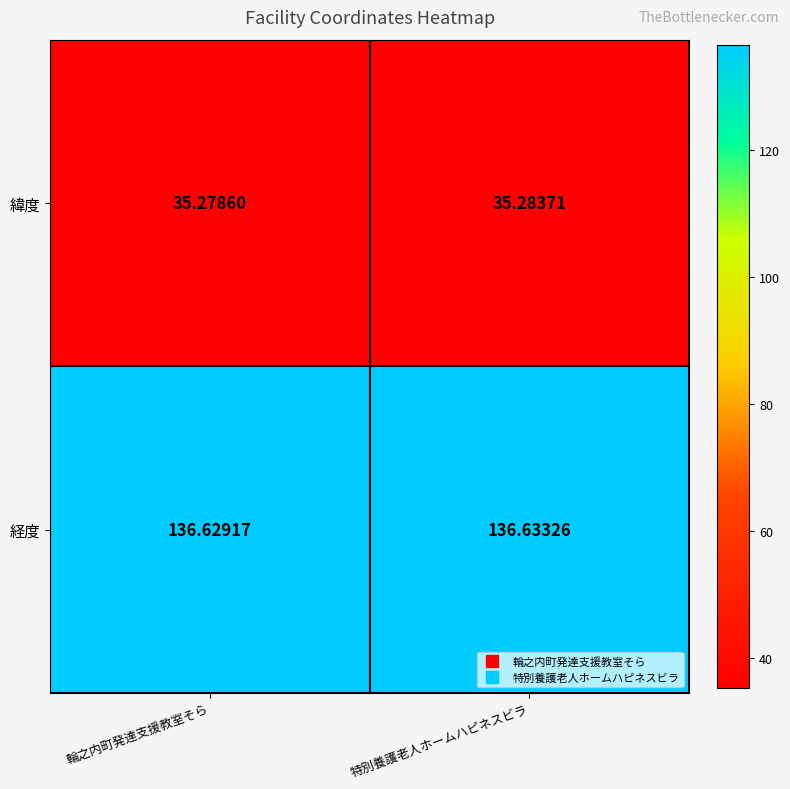

Rank the series by their average value, from lowest to highest.

緯度, 経度